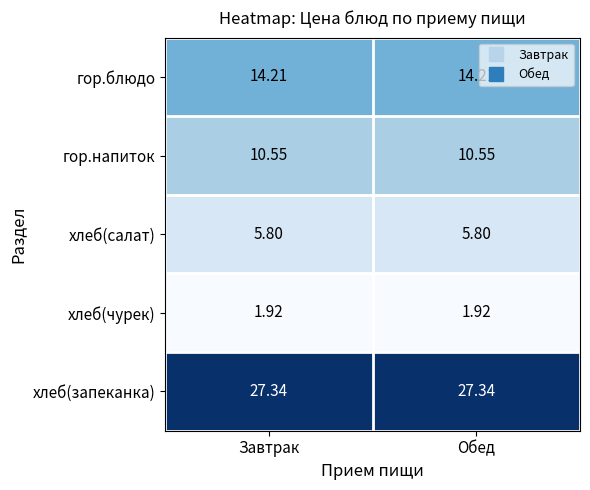

List the series in order of their peak value, lowest first.

хлеб(чурек), хлеб(салат), гор.напиток, гор.блюдо, хлеб(запеканка)